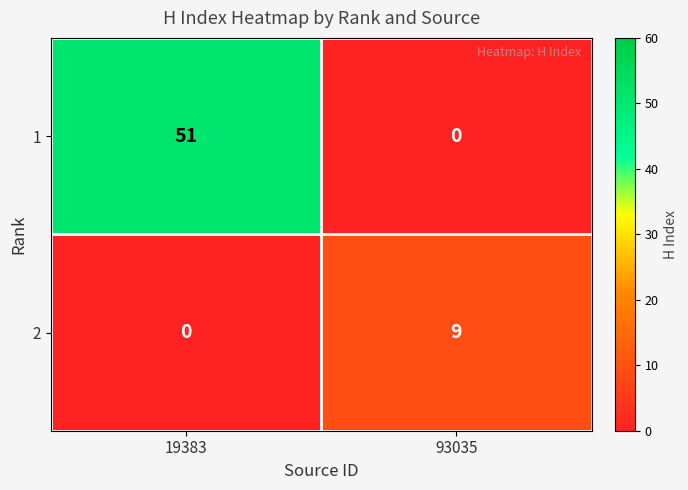

What is the difference between the 2 values at 93035 and 19383?

9